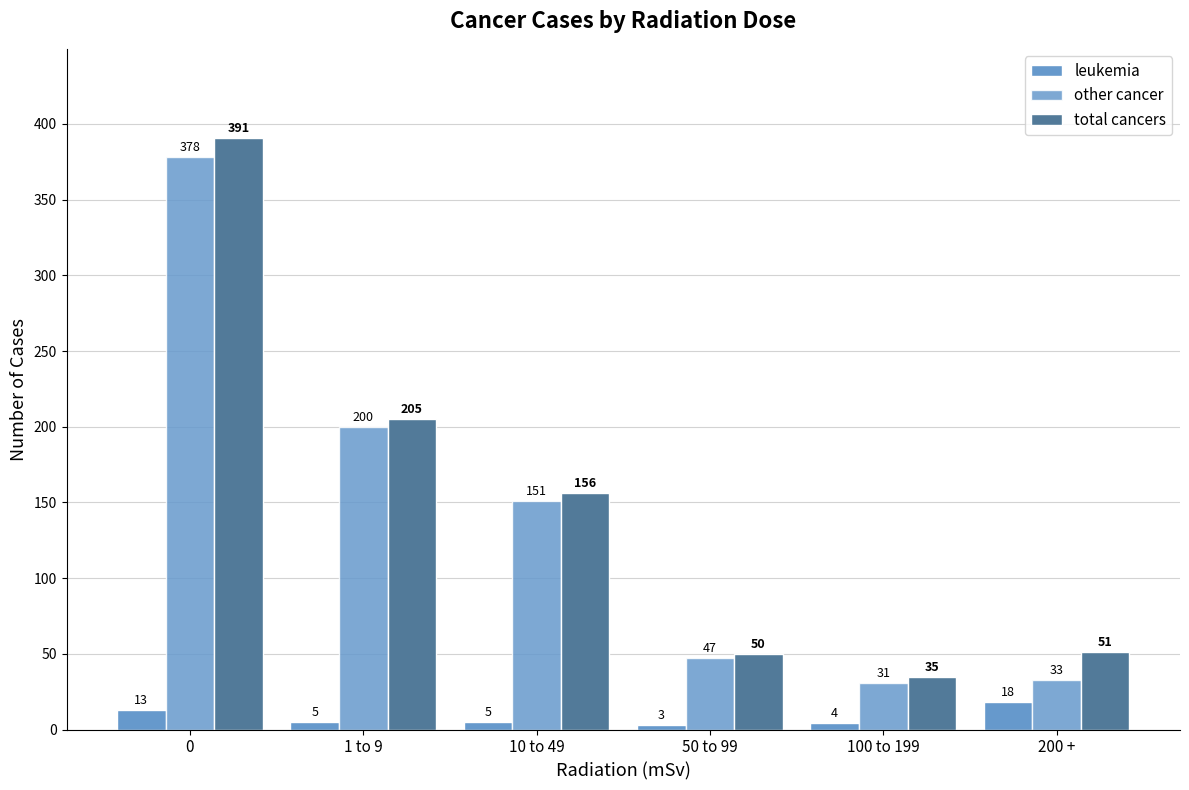

How many distinct data groups are displayed?

3